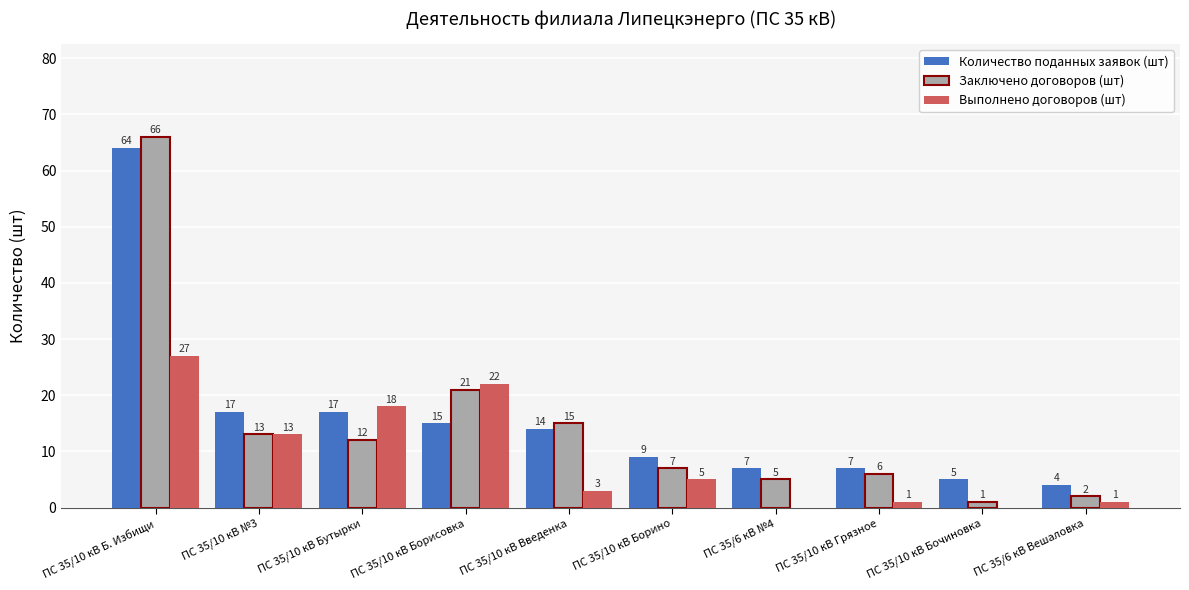

Is it true that Заключено договоров (шт) equals 2 at ПС 35/6 кВ Вешаловка?

True